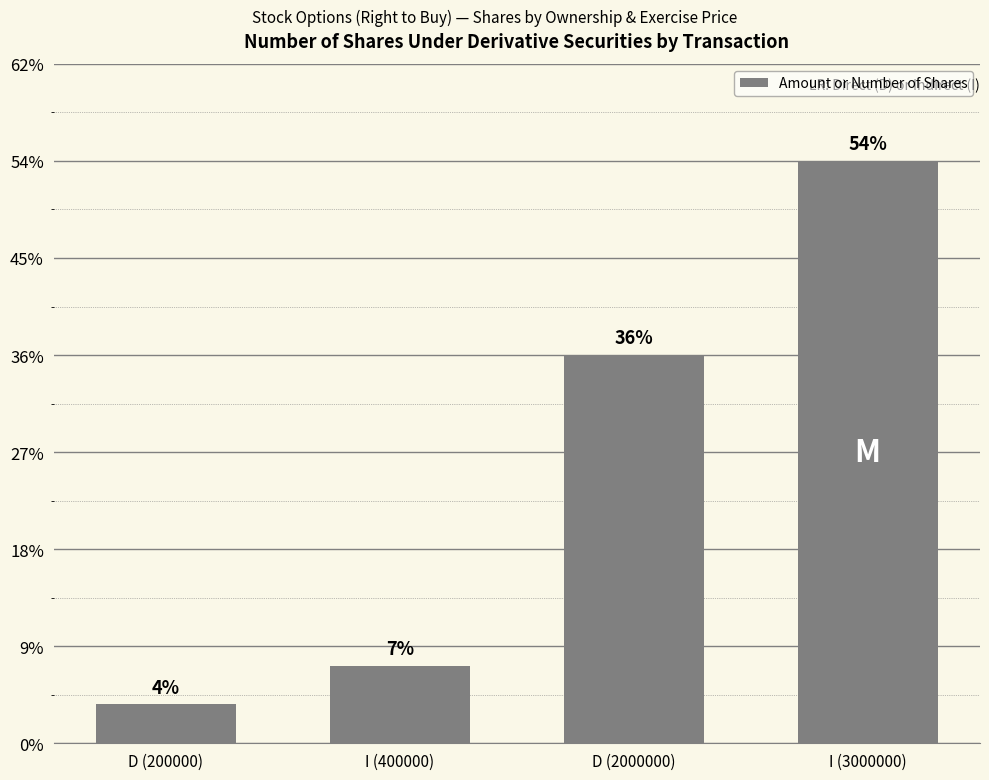

Are the bars horizontal?

No